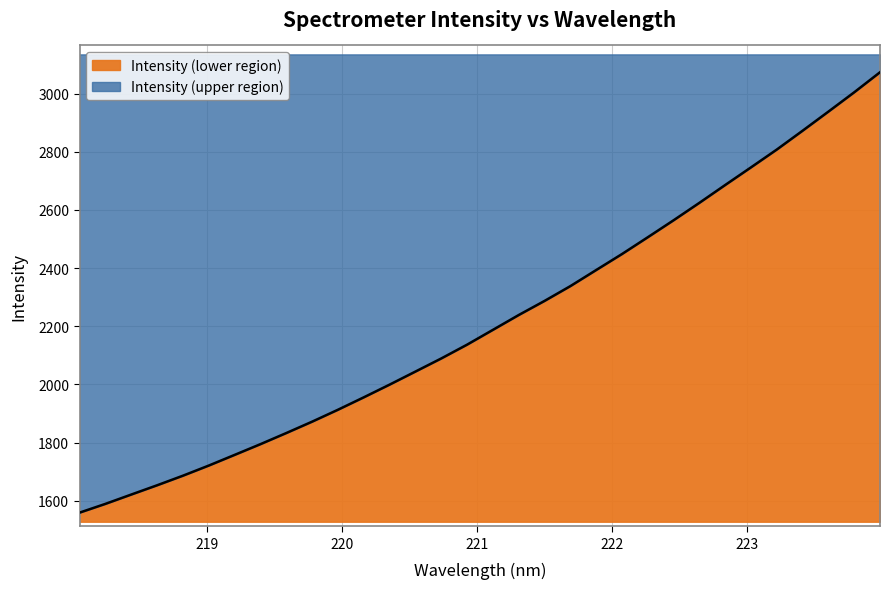

What is the ratio of the value at 219.0156 to the value at 218.8244?

1.0